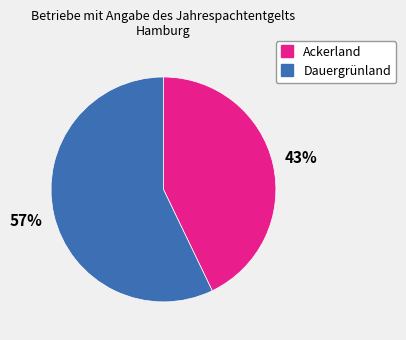

To the nearest percent, what is the average slice percentage?

50%